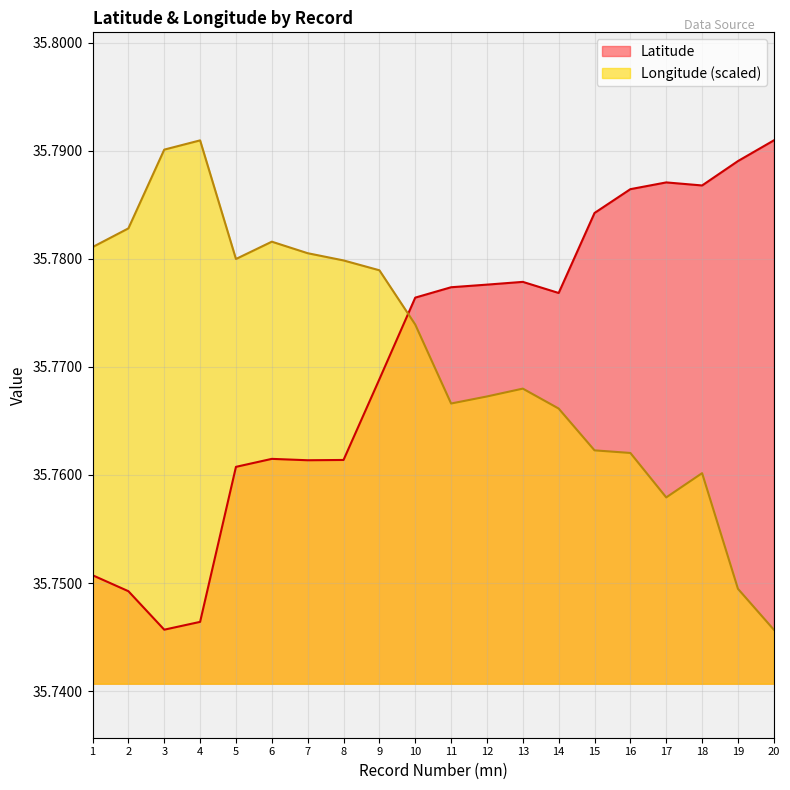

Reading left to right, extract all data points from this chart.

Latitude: 1=35.8	2=35.7	3=35.7	4=35.7	5=35.8	6=35.8	7=35.8	8=35.8	9=35.8	10=35.8	11=35.8	12=35.8	13=35.8	14=35.8	15=35.8	16=35.8	17=35.8	18=35.8	19=35.8	20=35.8
Longitude: 1=35.8	2=35.8	3=35.8	4=35.8	5=35.8	6=35.8	7=35.8	8=35.8	9=35.8	10=35.8	11=35.8	12=35.8	13=35.8	14=35.8	15=35.8	16=35.8	17=35.8	18=35.8	19=35.7	20=35.7